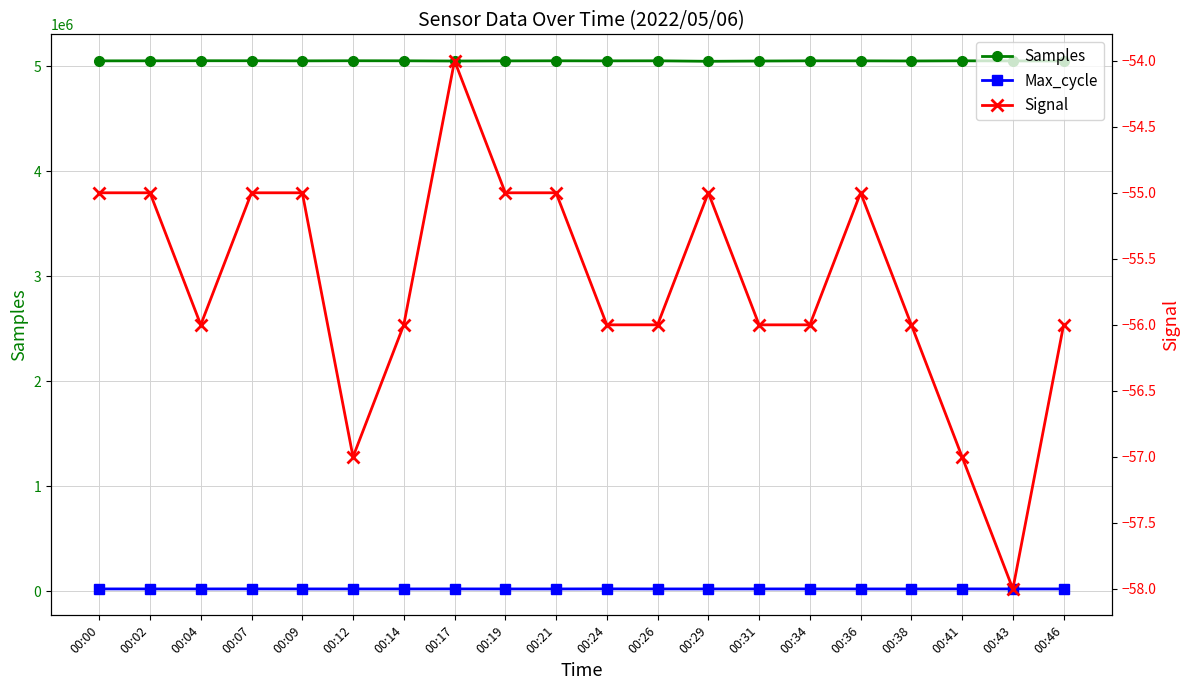

What is the sum of the Max_cycle values at 00:12 and 00:14?

39849